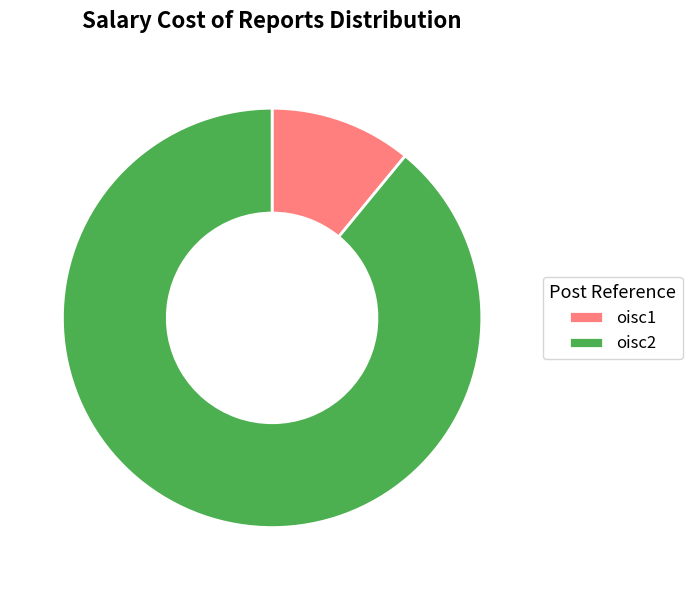

Do oisc1 and oisc2 together represent more than half of the pie?

Yes